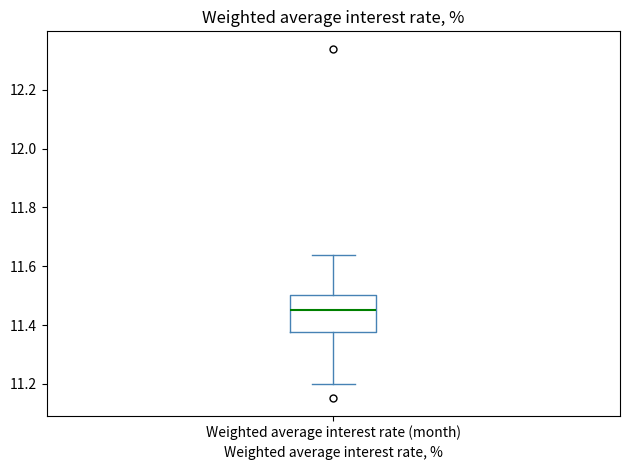

Read this box plot against the y-axis: the position of the median line, the range covered by the box, and the ends of both whiskers. The values are not printed on the chart, so give them approximately, as read against the axis.

median 11.46, box 11.38 to 11.50, whiskers 11.20 to 11.64